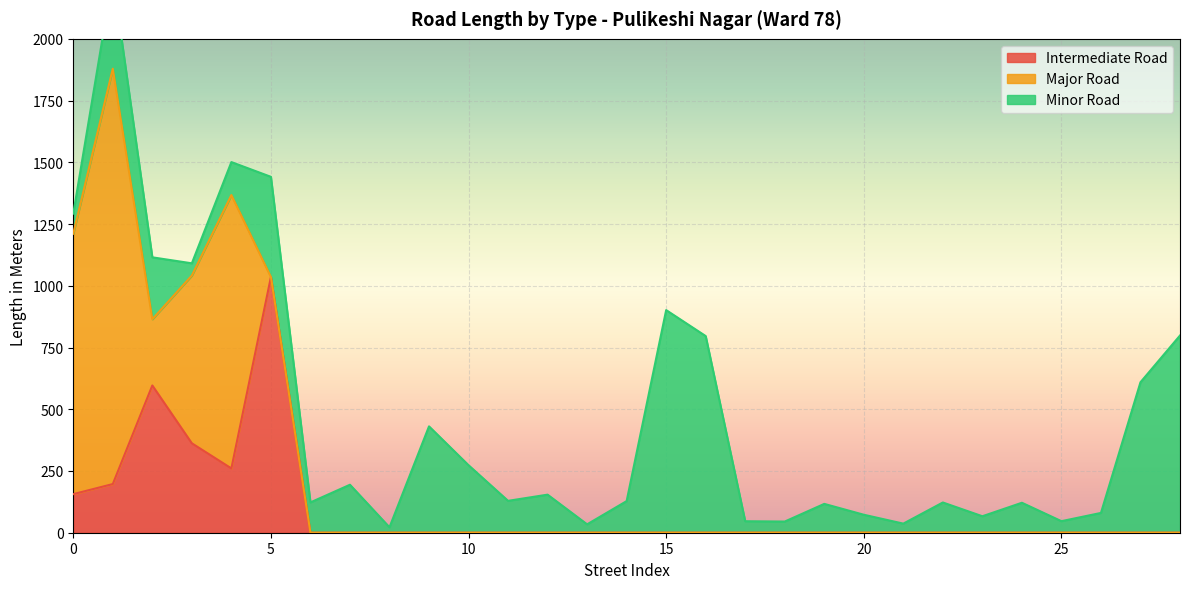

Rank the series by their maximum value, from highest to lowest.

Major Road, Intermediate Road, Minor Road